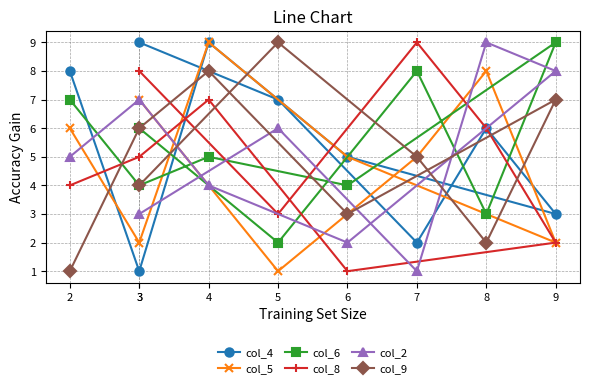

What is the minimum value shown in the chart?

1